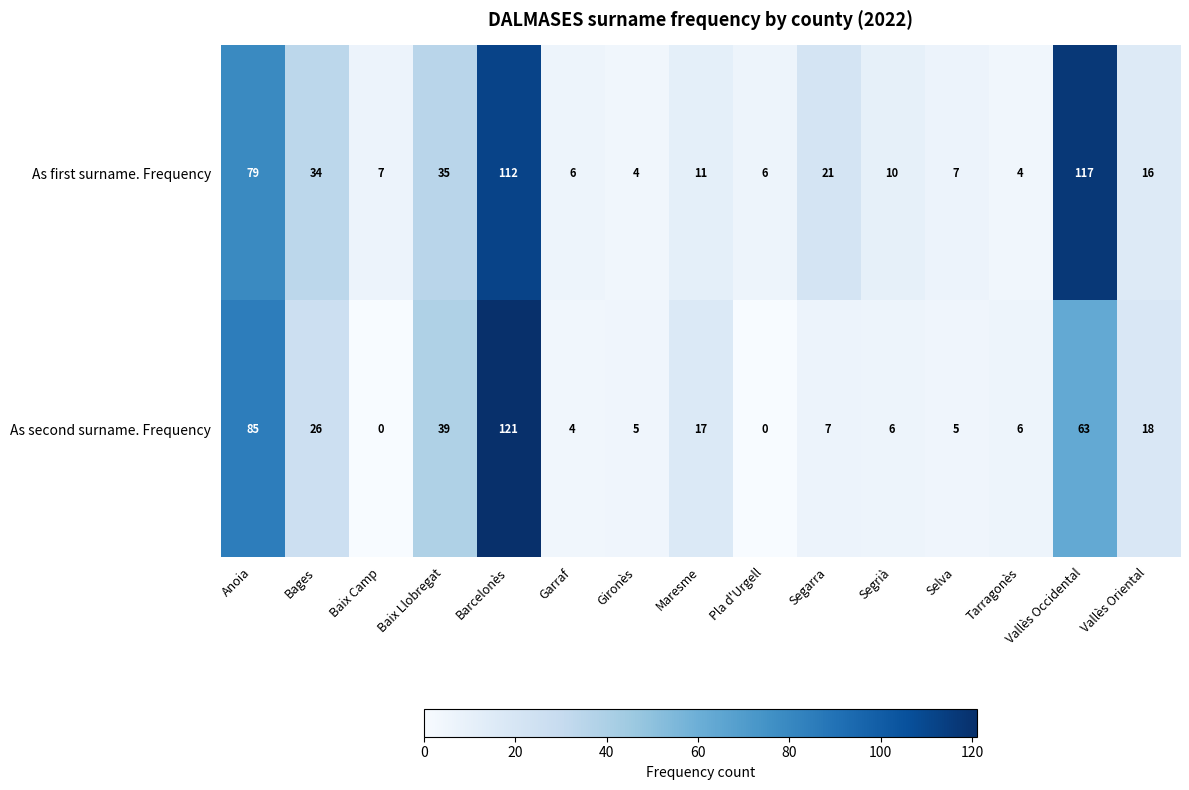

The value of As second surname. Frequency at Tarragonès is 6. True or false?

True